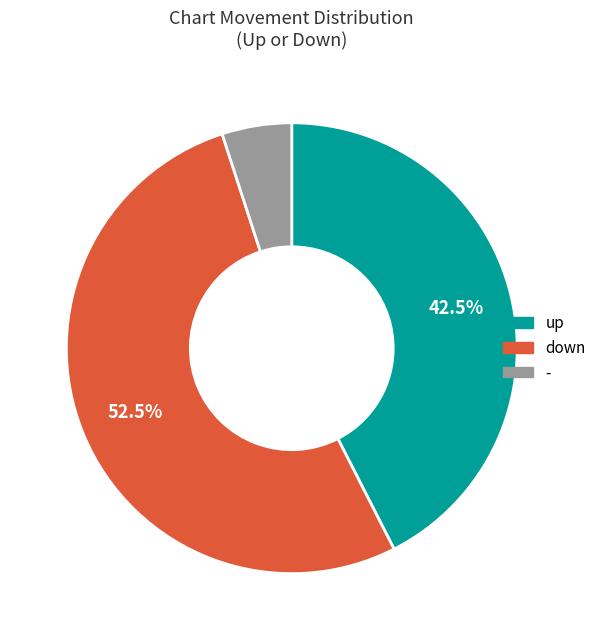

To the nearest percent, what portion does - represent?

5%